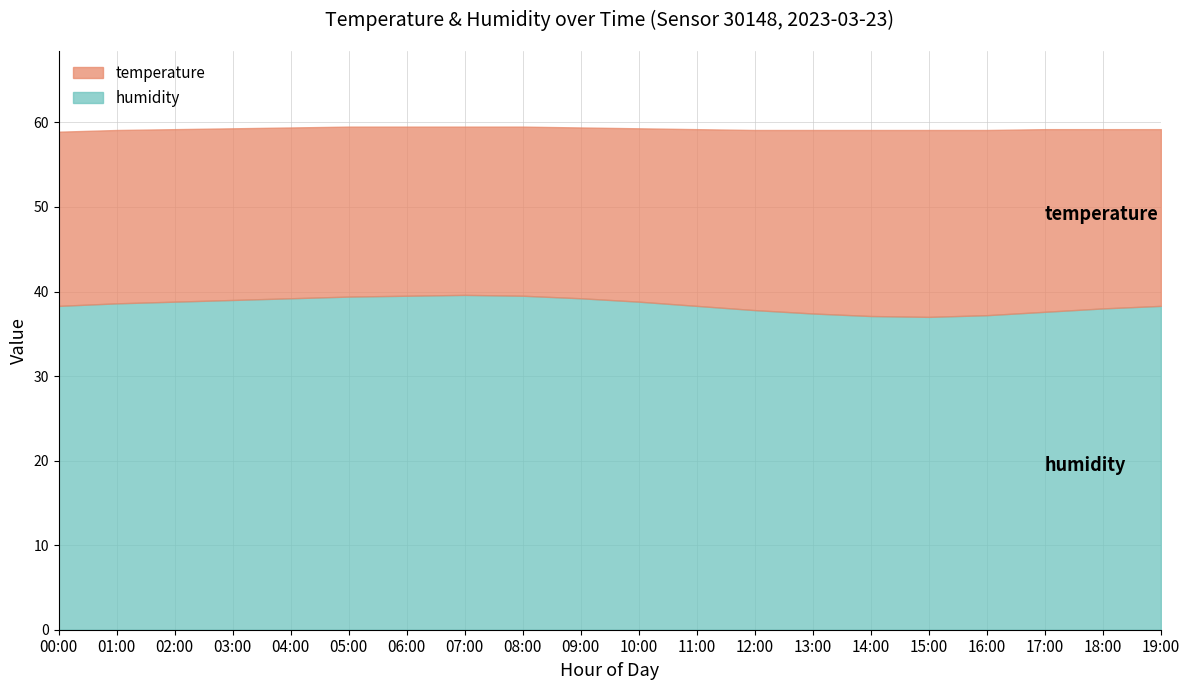

How many data points in humidity are above 38?

13